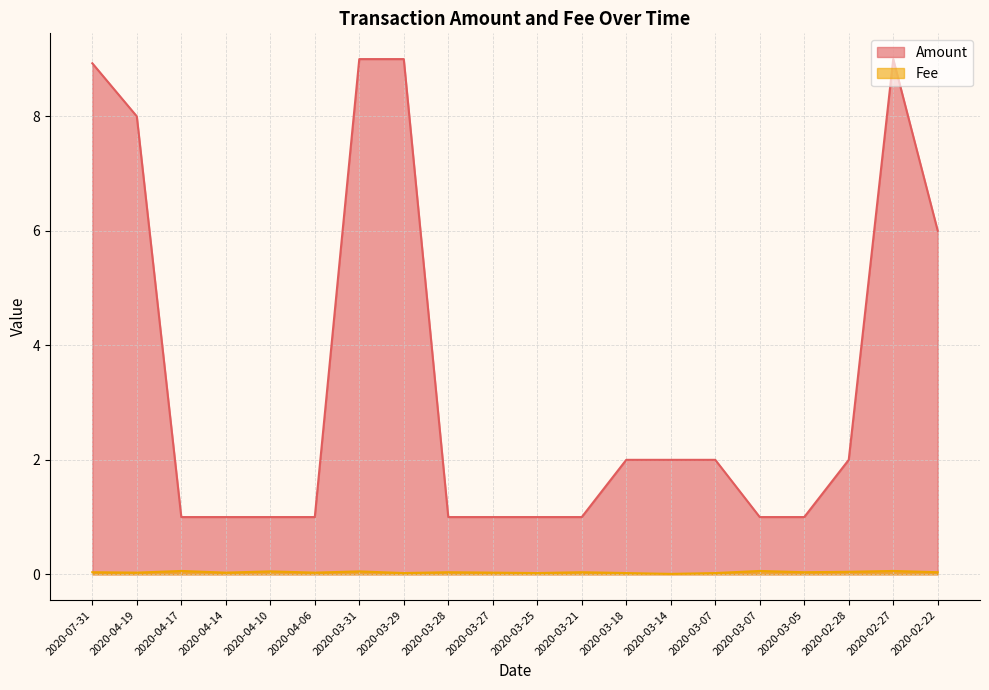

Rank the categories by Fee value from highest to lowest.

2020-04-17, 2020-03-07, 2020-02-27, 2020-04-10, 2020-03-31, 2020-02-28, 2020-07-31, 2020-03-28, 2020-03-21, 2020-03-05, 2020-02-22, 2020-04-19, 2020-04-14, 2020-04-06, 2020-03-27, 2020-03-29, 2020-03-25, 2020-03-18, 2020-03-07, 2020-03-14